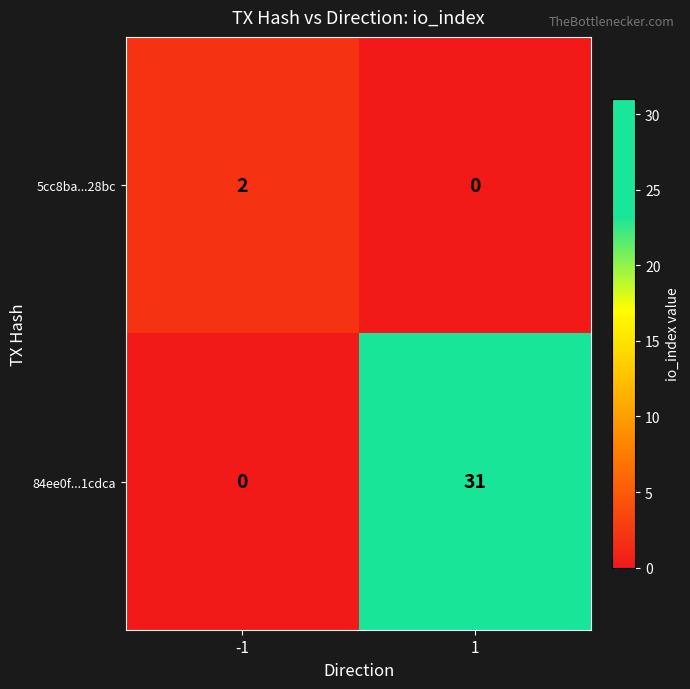

Reading left to right, transcribe all the data shown in this chart.

5cc8ba...28bc: 2	0
84ee0f...1cdca: 0	31